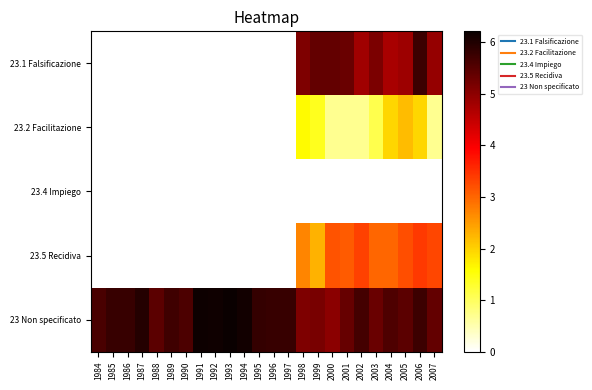

What is the total value across all series at 1989?

5.7